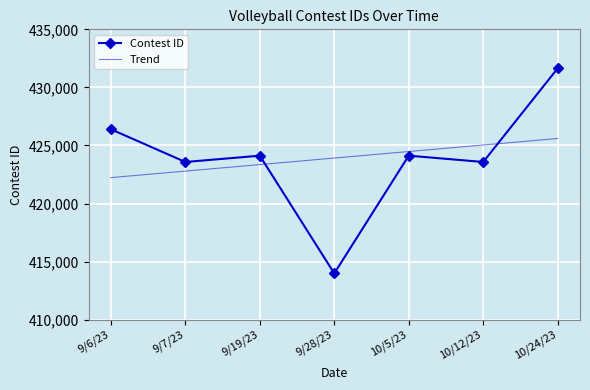

The value of Trend at 10/5/23 is 424478.9. True or false?

True